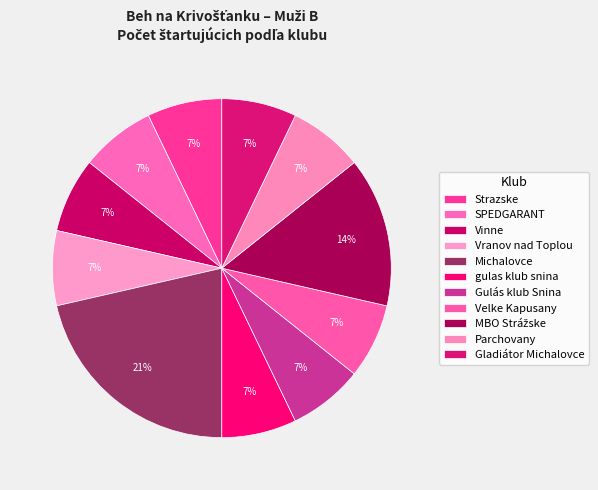

Count the number of slices in the pie.

11